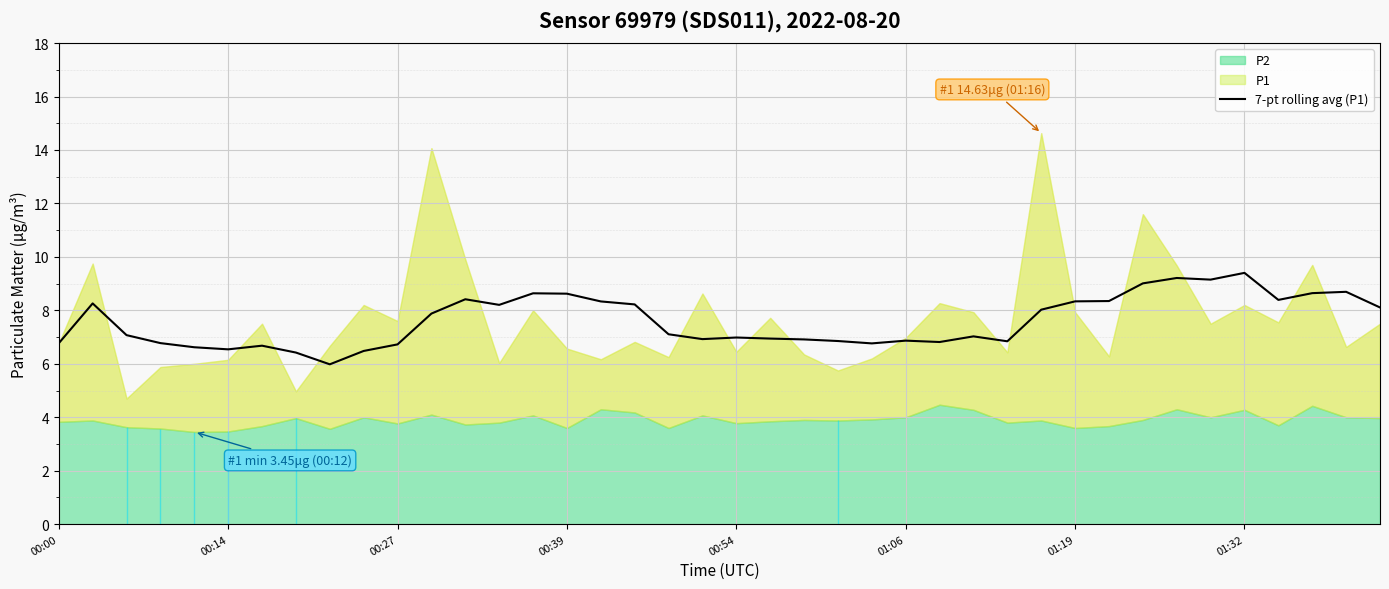

What is the lowest value of the 7-pt rolling avg (P1) series?

6.0